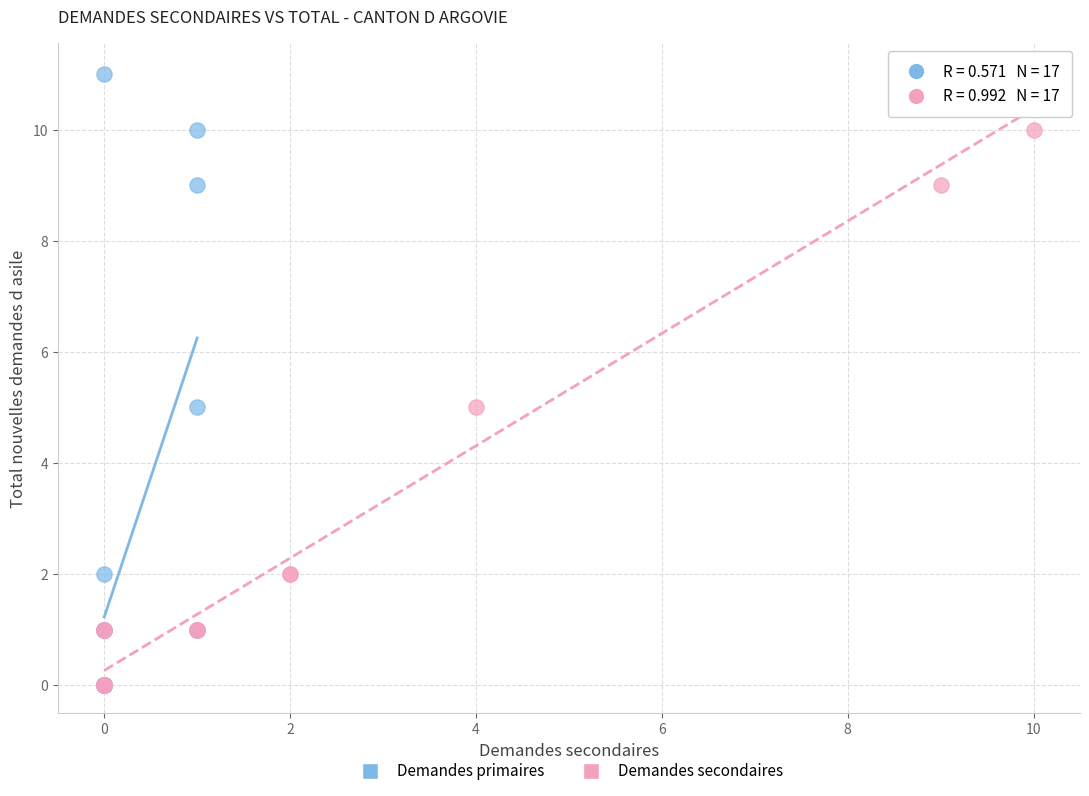

What are all the series names shown in the legend?

Demandes primaires, Demandes secondaires